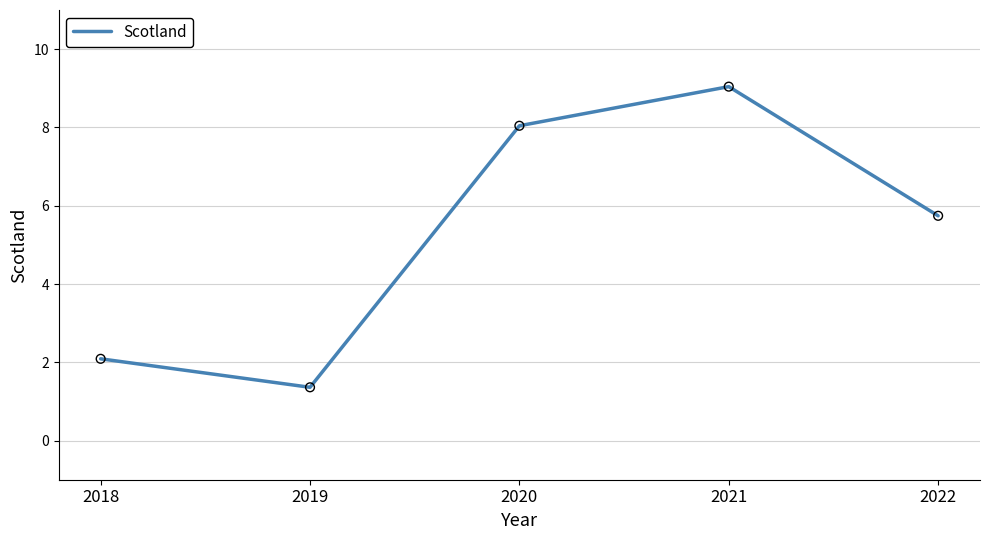

What is the change in value from 2018 to 2020?

+6.0